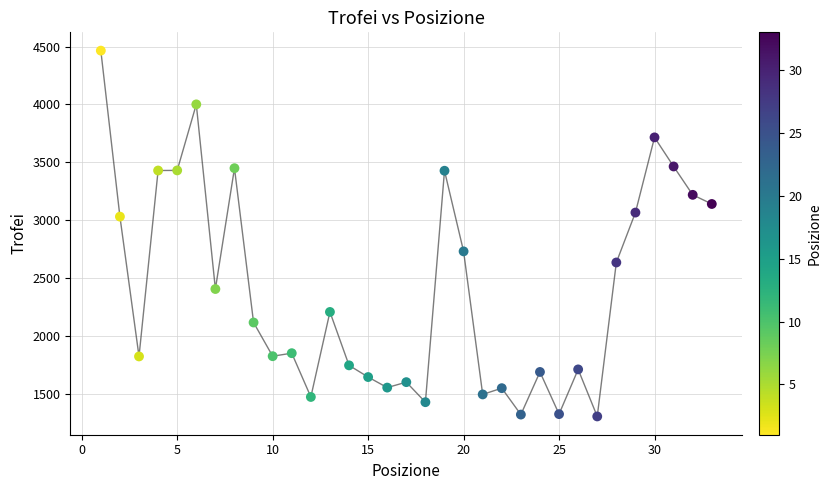

What is the range of Y values (max minus min)?

3158